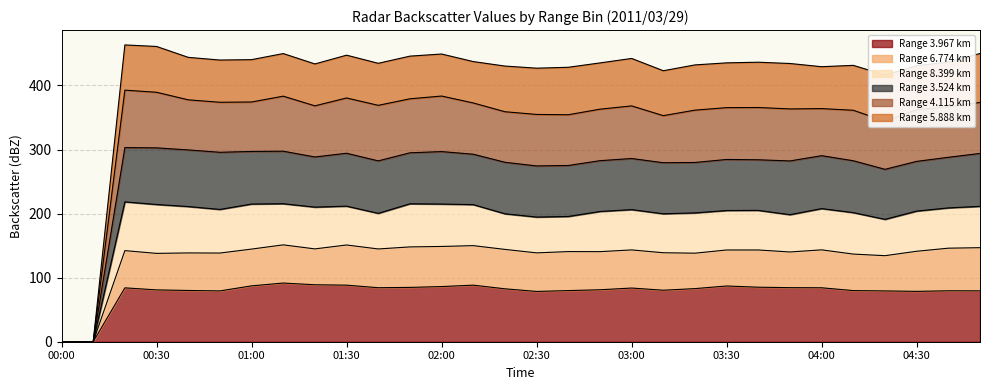

True or false: 8.399 and 3.967 intersect in this chart.

False